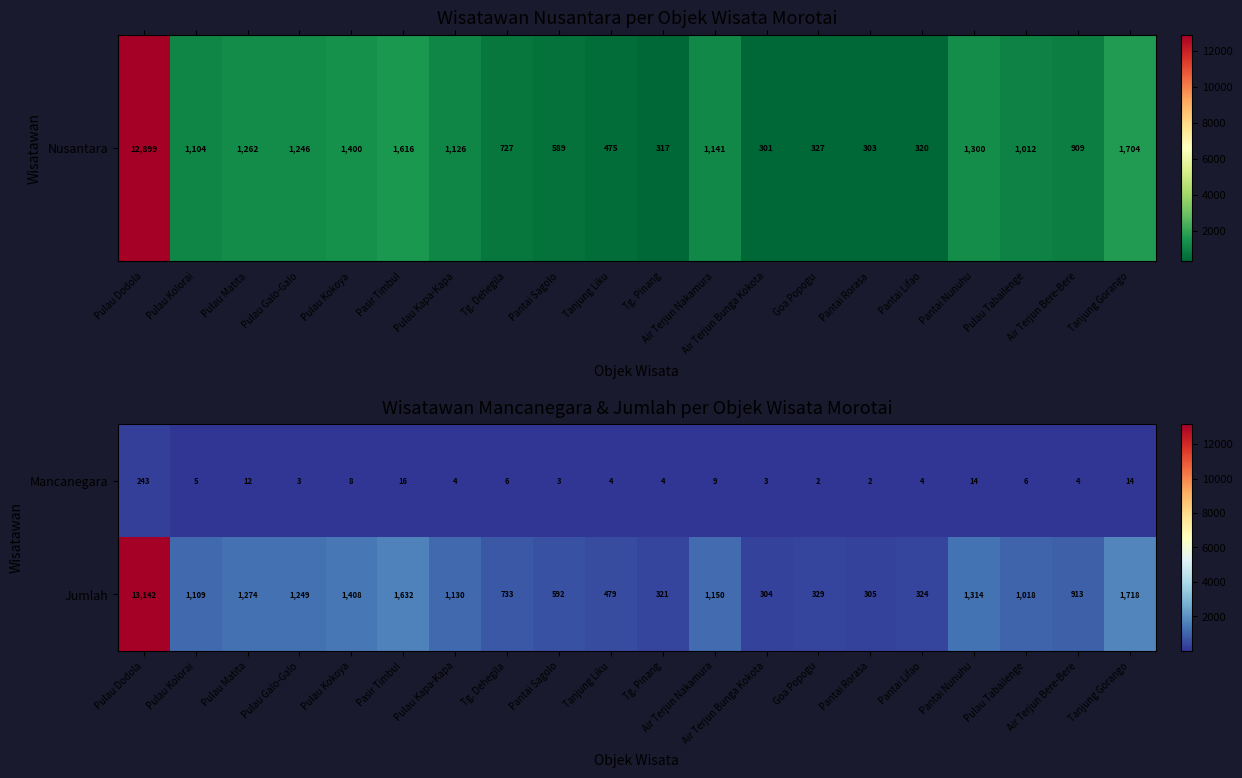

What is the maximum value for Mancanegara?

243